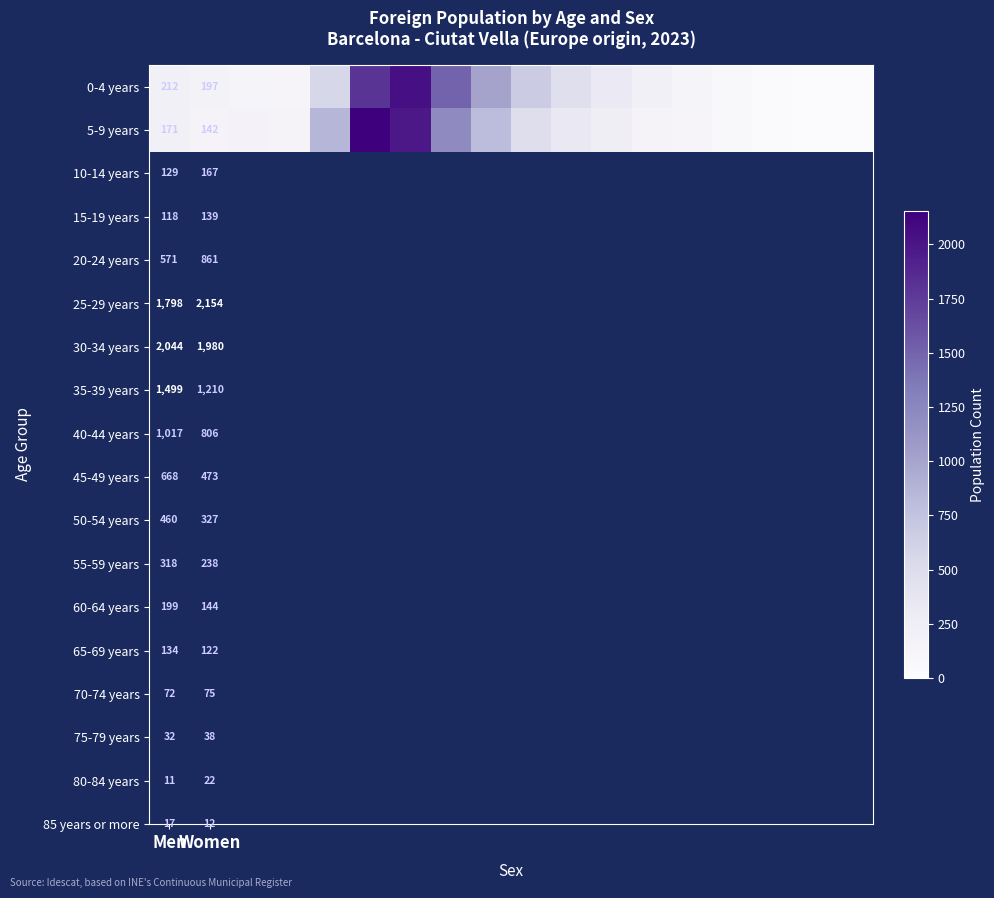

What is the greatest value displayed?

2154